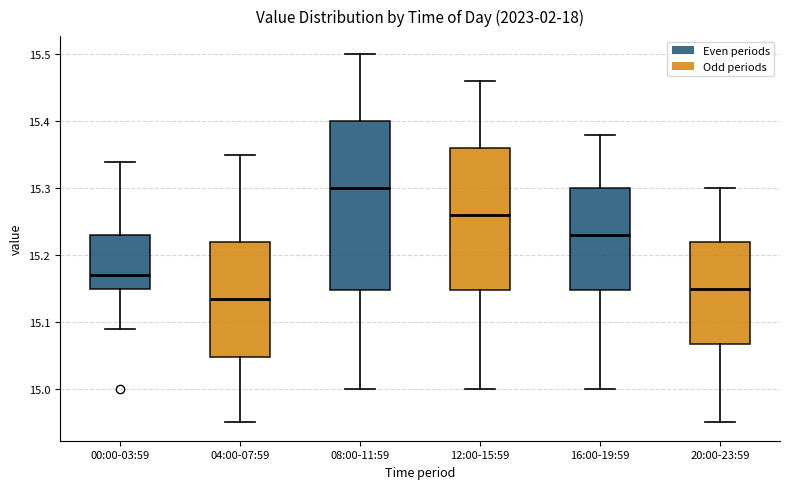

Where does the lower whisker of the box for 00:00-03:59 end on the y-axis? The values are not printed on the chart, so give them approximately, as read against the axis.

15.09